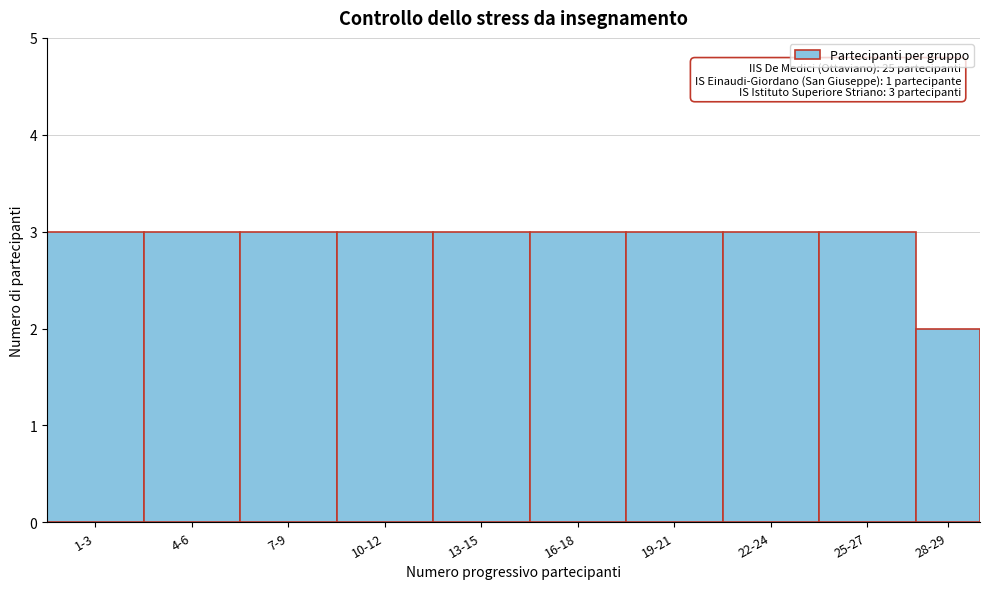

Reading right to left, list all the values displayed in this chart.

28-29=2	25-27=3	22-24=3	19-21=3	16-18=3	13-15=3	10-12=3	7-9=3	4-6=3	1-3=3